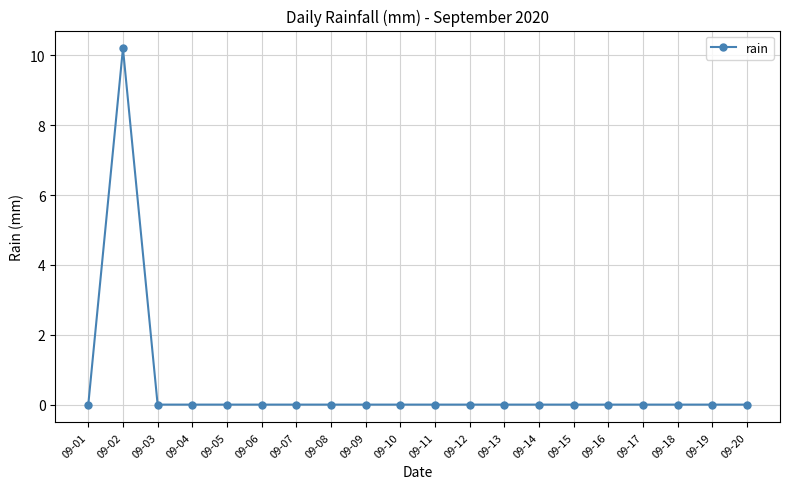

True or false: there are more than 0 points higher than both neighbors.

True